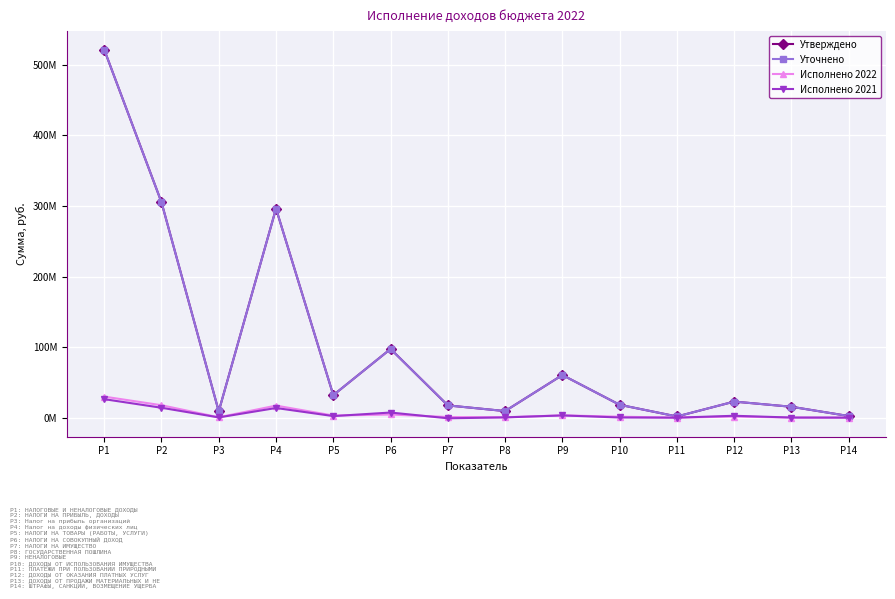

Which series has the largest range (max minus min)?

Утверждено